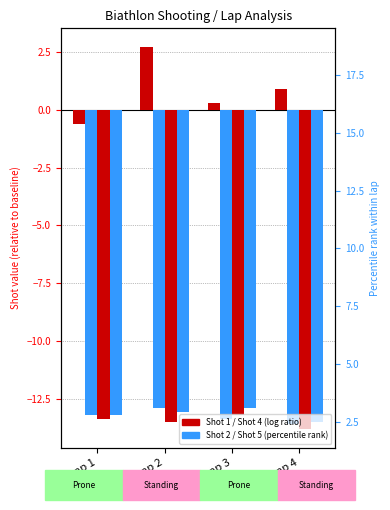

What are all the series names shown in the legend?

Shot 1, Shot 2, Shot 4, Shot 5